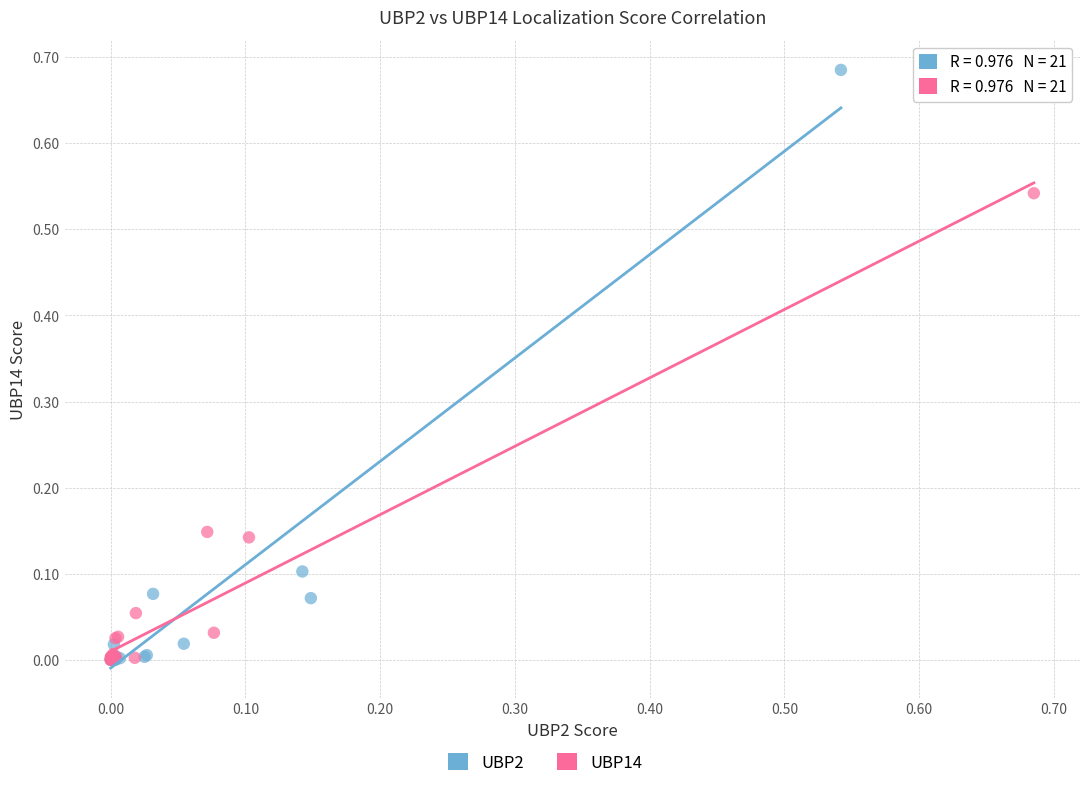

Which series has the largest Y range (max minus min)?

UBP2